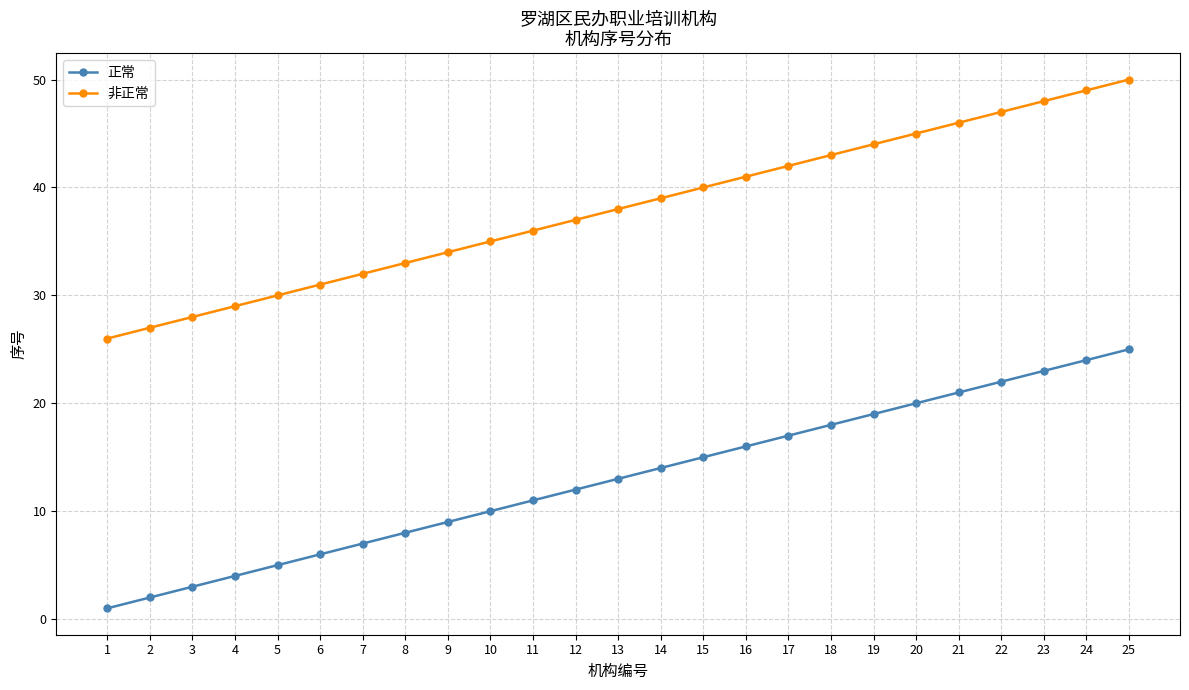

What are all the series names shown in the legend?

正常, 非正常